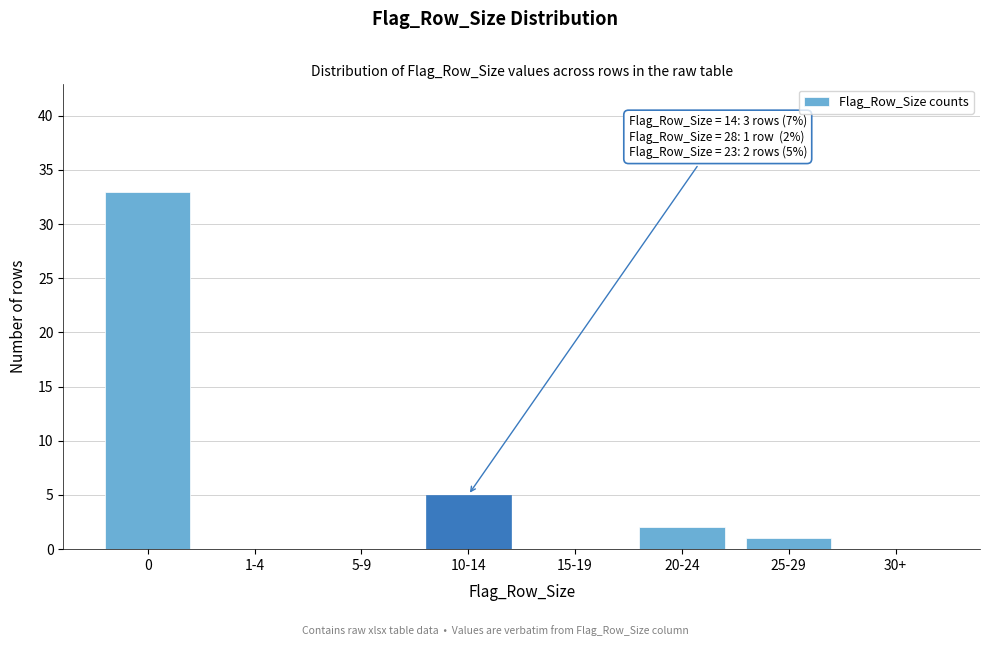

Reading right to left, transcribe all the data shown in this chart.

30+=0	25-29=1	20-24=2	15-19=0	10-14=5	5-9=0	1-4=0	0=33